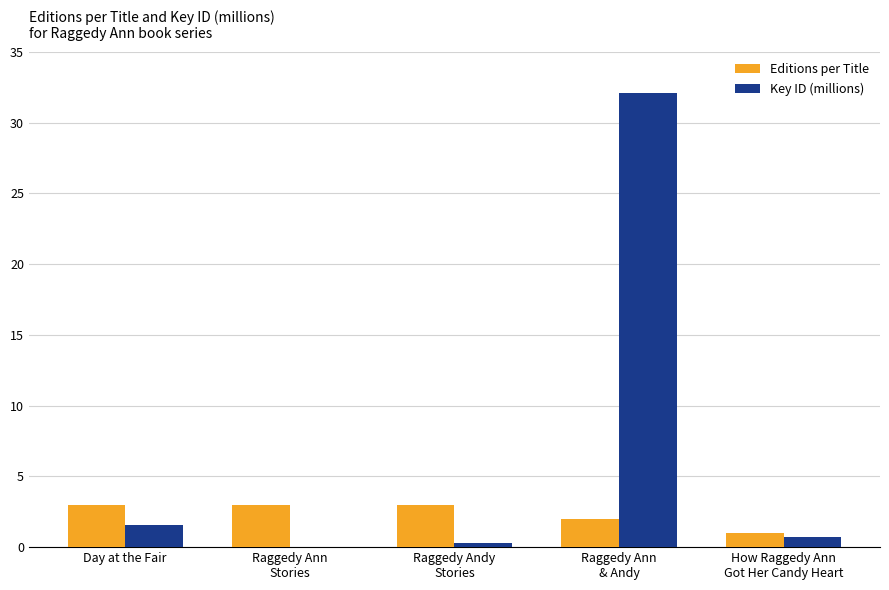

At which category is the sum across all series the highest?

Raggedy Ann
& Andy